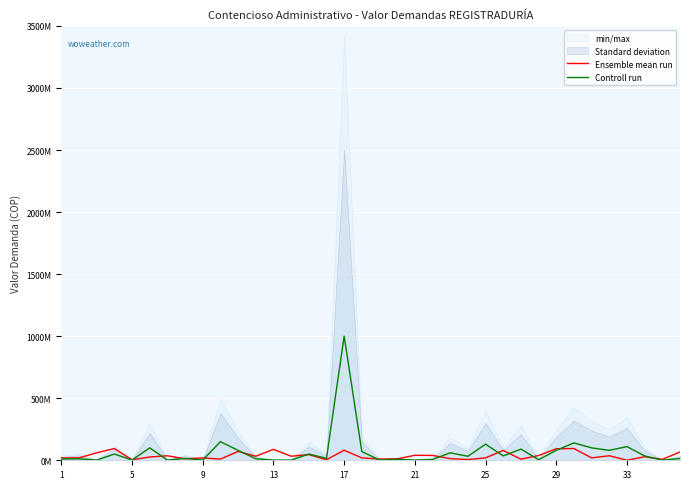

How many interior local valleys does the Ensemble mean run series have?

12